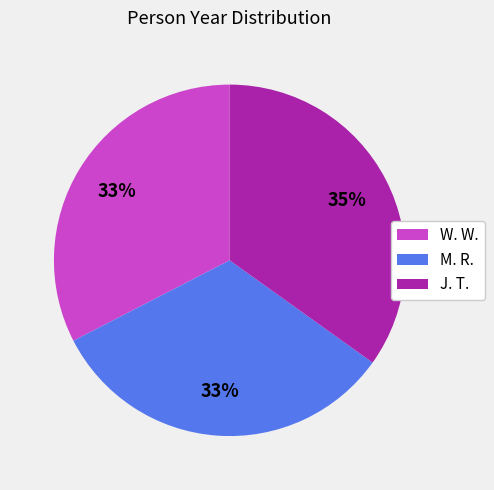

Which category has the biggest portion of the pie?

J. T.